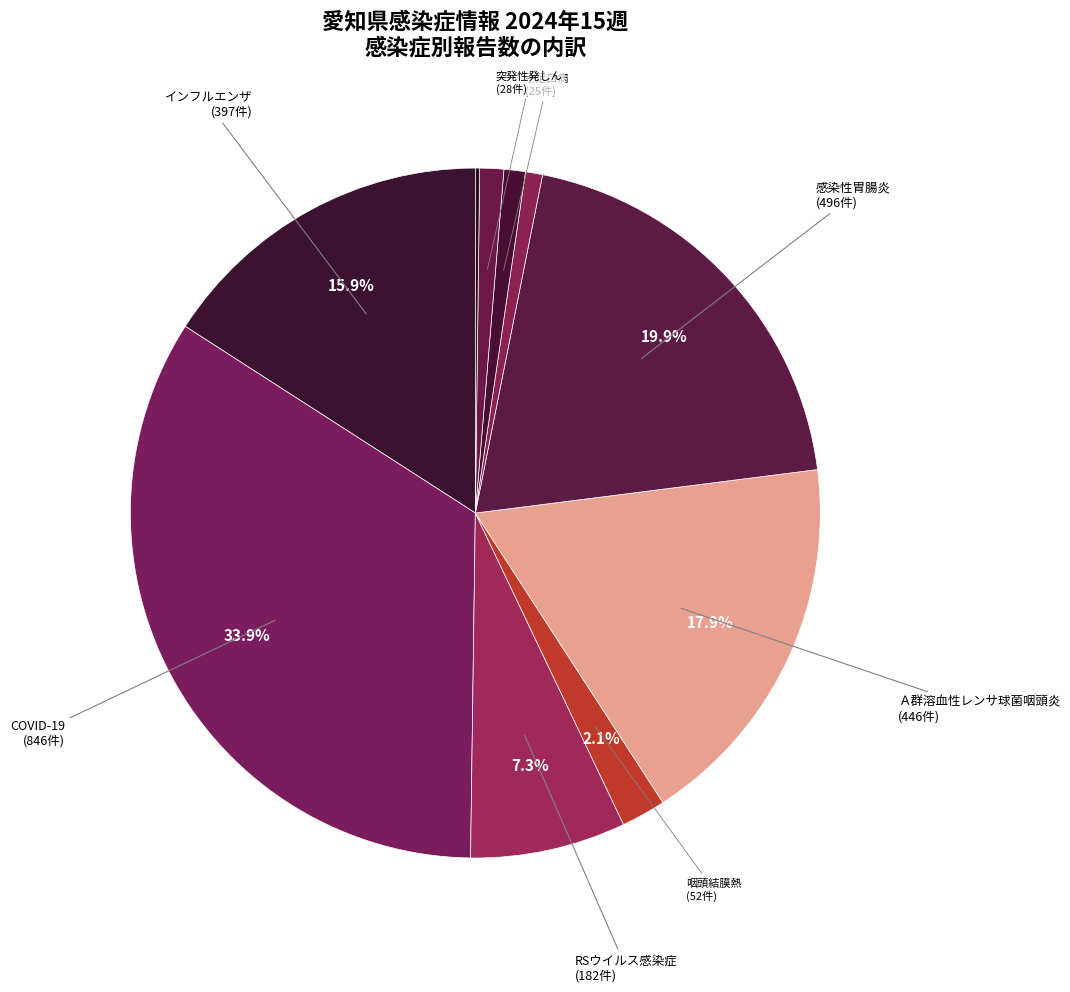

Which category has the smallest portion of the pie?

流行性角結膜炎